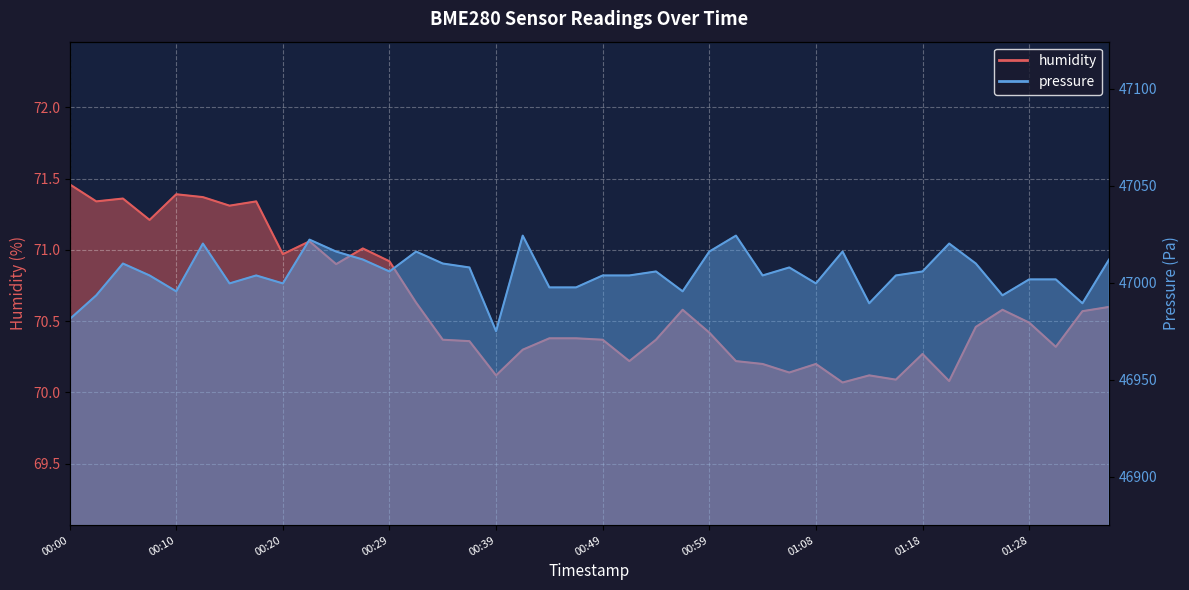

Rank the series by their average value, from lowest to highest.

humidity, pressure